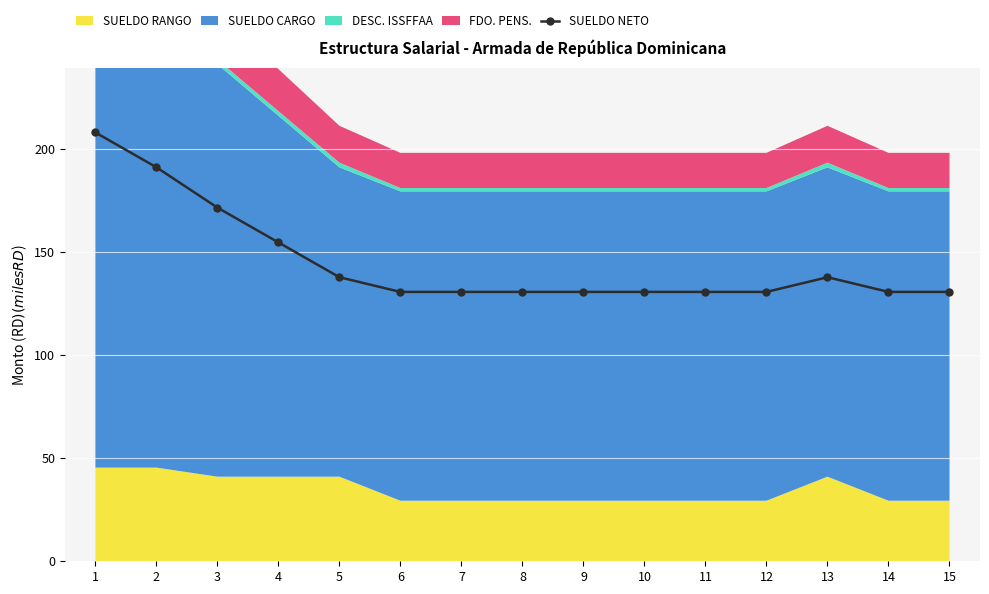

Where is the first local maximum?

13